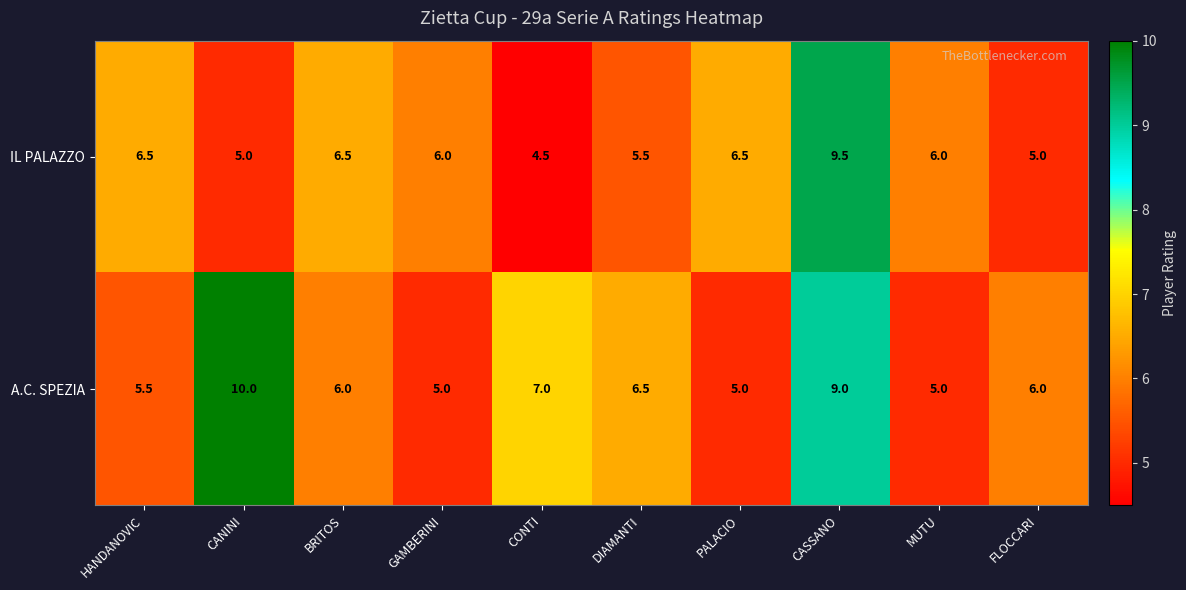

Is it true that A.C. SPEZIA equals 10.0 at CANINI?

True